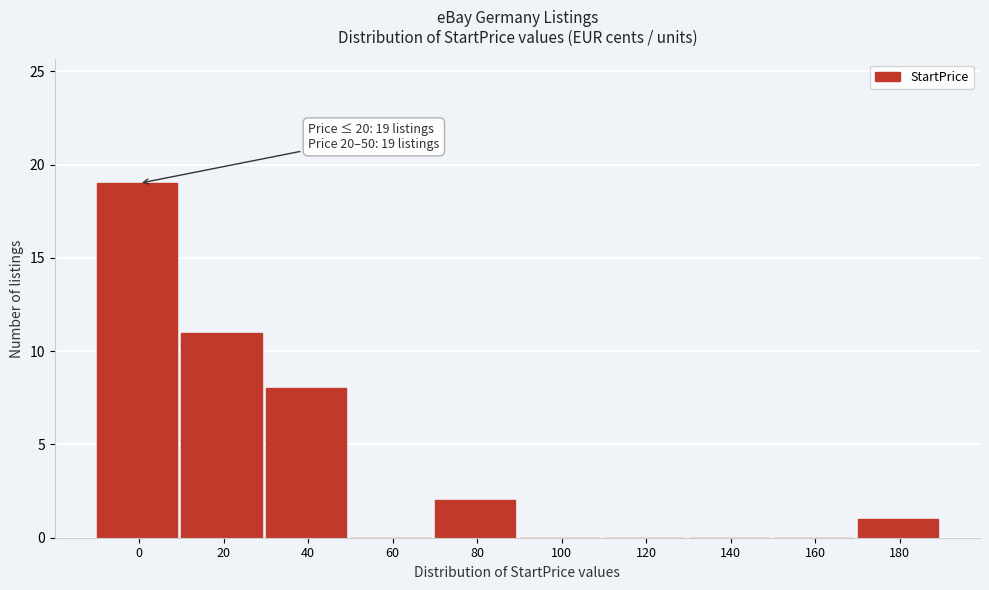

Reading left to right, transcribe all the data shown in this chart.

0=19	20=11	40=8	60=0	80=2	100=0	120=0	140=0	160=0	180=1